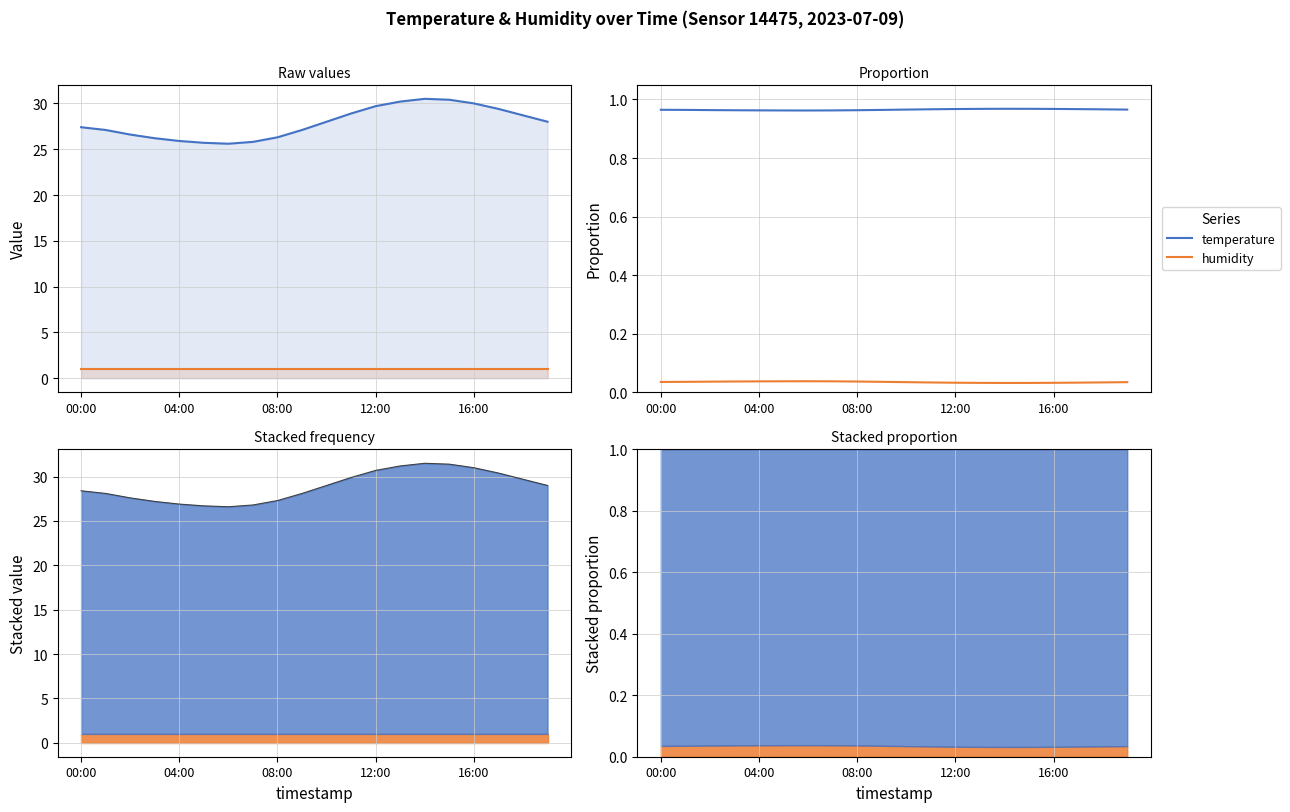

Which label corresponds to the smallest value in the chart?

14